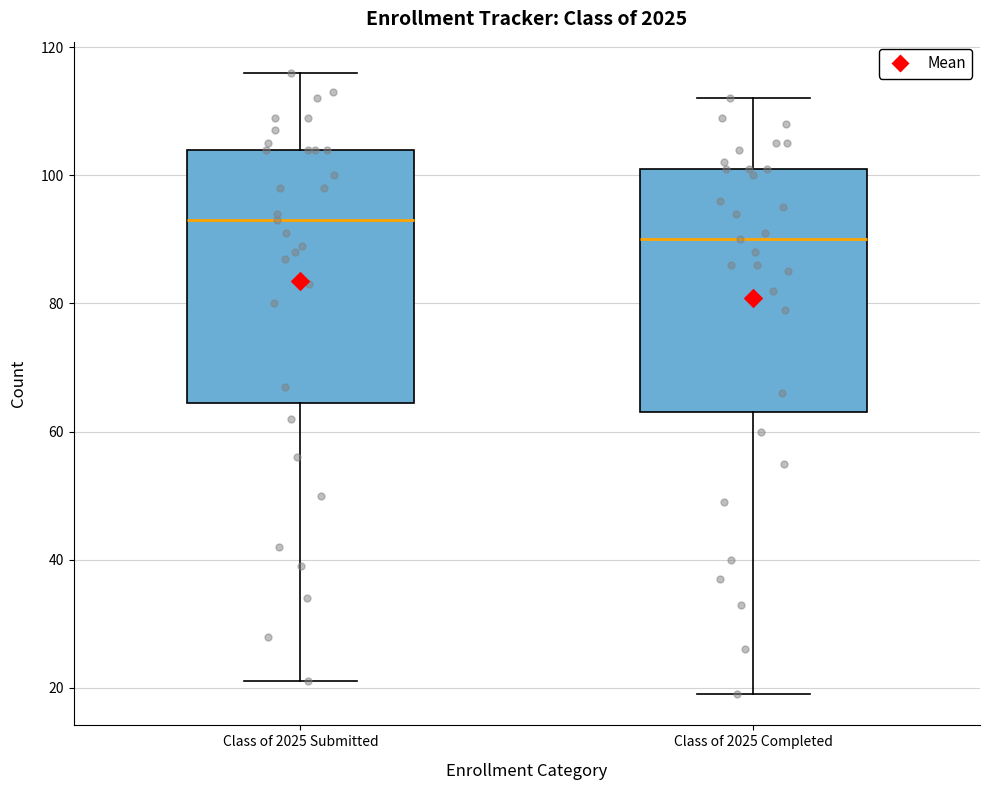

Reading left to right, read every box against the y-axis: the position of its median line, the range the box covers, and the ends of its whiskers. The values are not printed on the chart, so give them approximately, as read against the axis.

Class of 2025 Submitted: median 94, box 64 to 104, whiskers 22 to 116
Class of 2025 Completed: median 90, box 64 to 102, whiskers 20 to 112